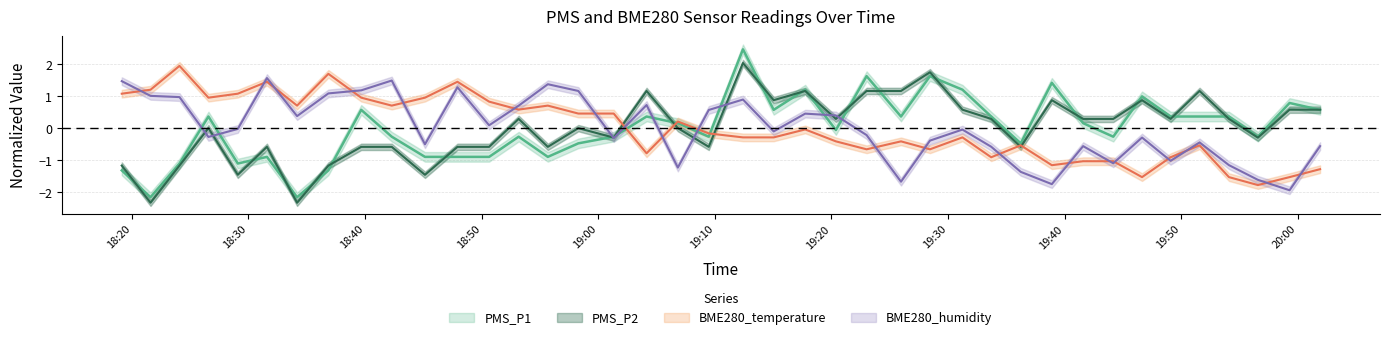

The BME280_temperature series shows 2.5 at 2021/05/22 18:36:52. True or false?

False